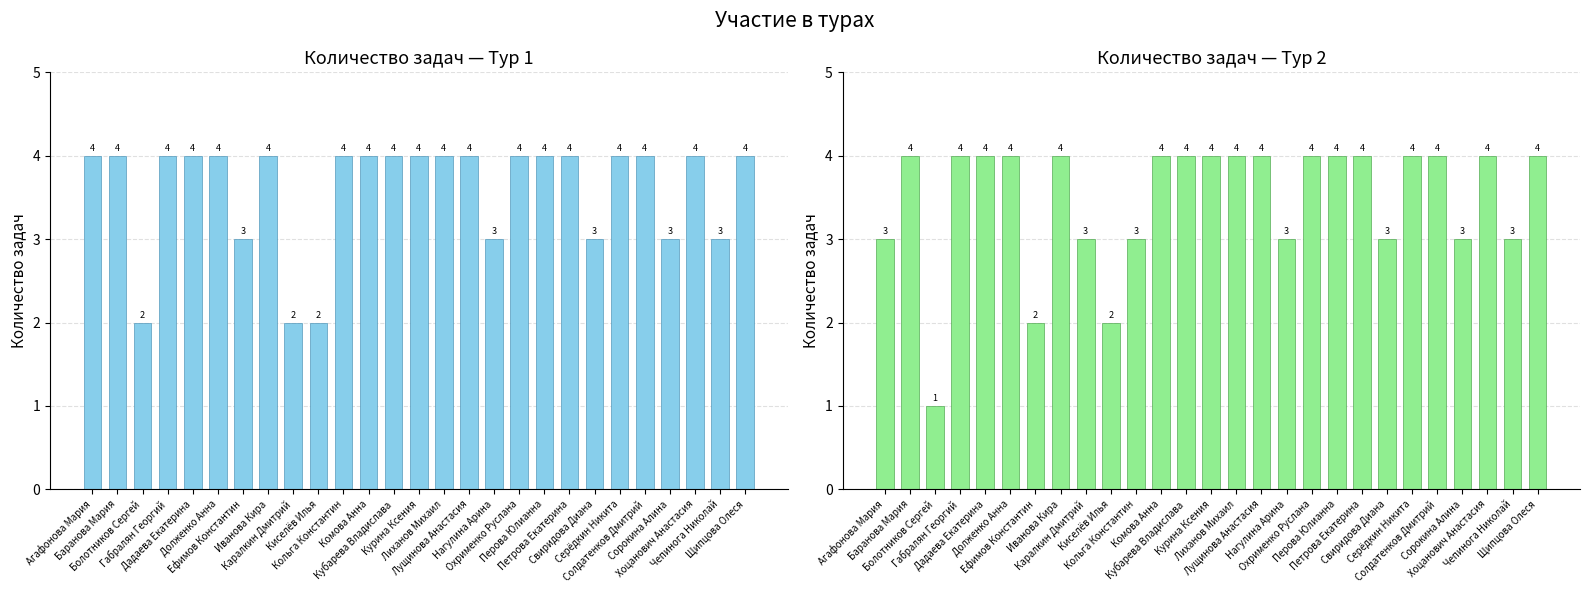

How many values in the Количество задач (тур 1) series are below 4?

8